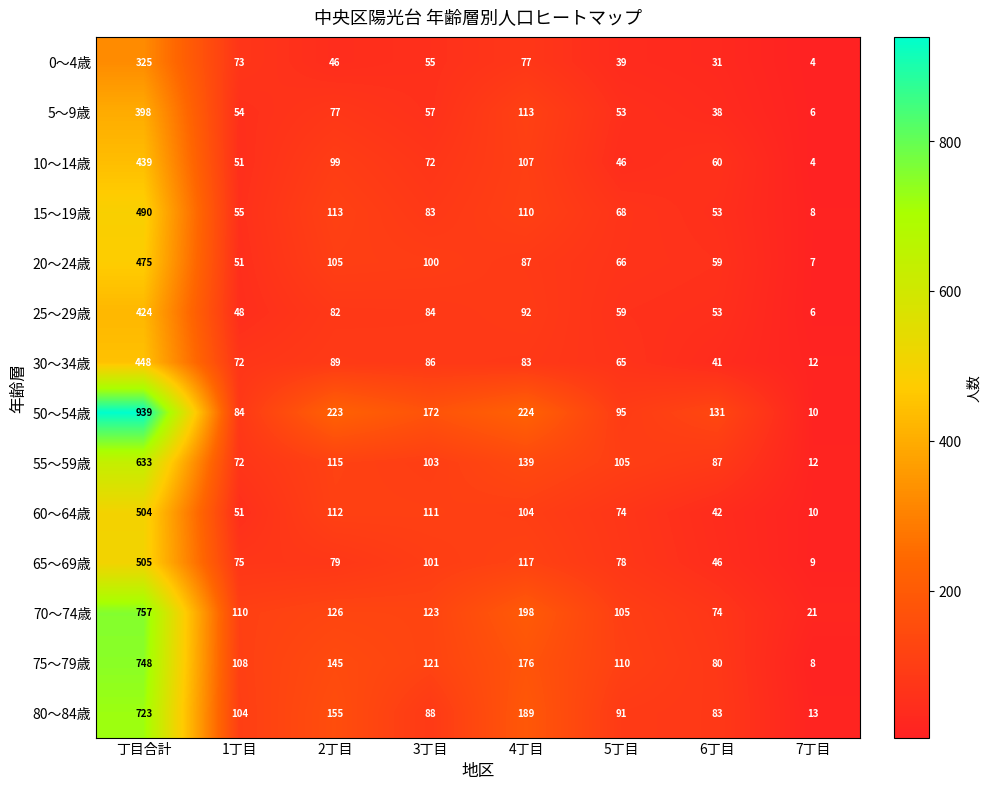

What is the approximate value of 50～54歳 at 4丁目, to the nearest 100?

200